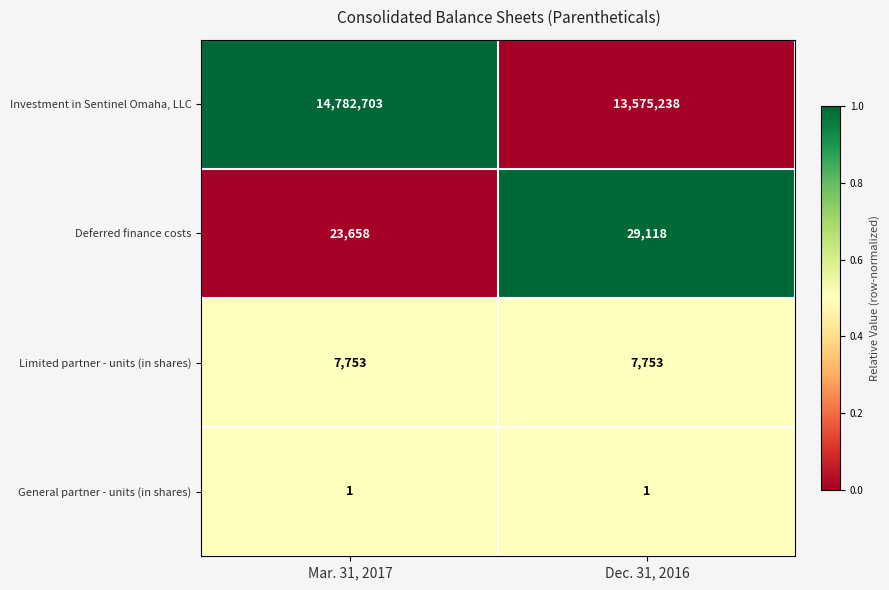

Rank the series at Dec. 31, 2016 from lowest to highest value.

General partner - units (in shares), Limited partner - units (in shares), Deferred finance costs, Investment in Sentinel Omaha, LLC